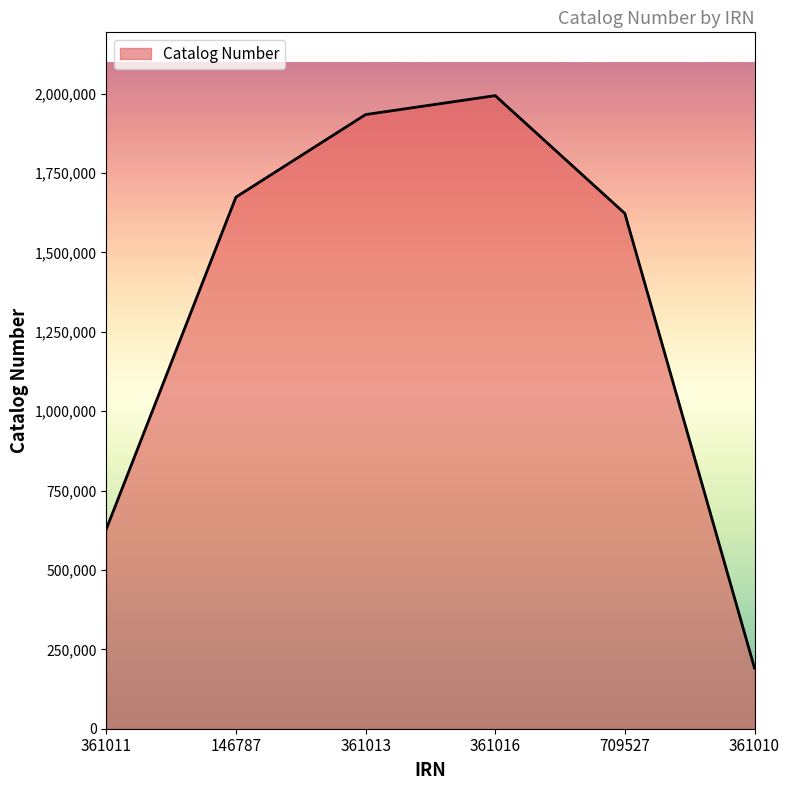

How many values are below 1674117?

3